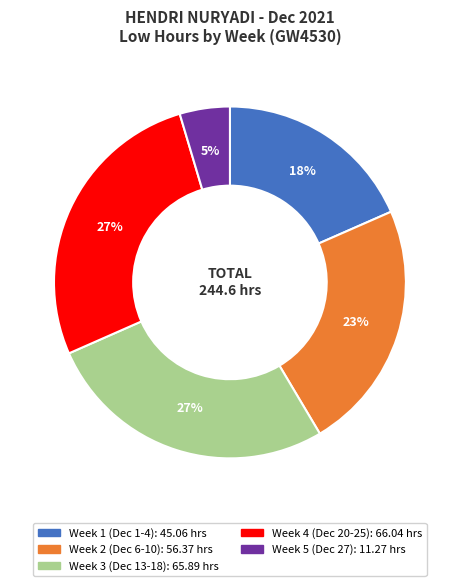

How many segments does this pie chart have?

5